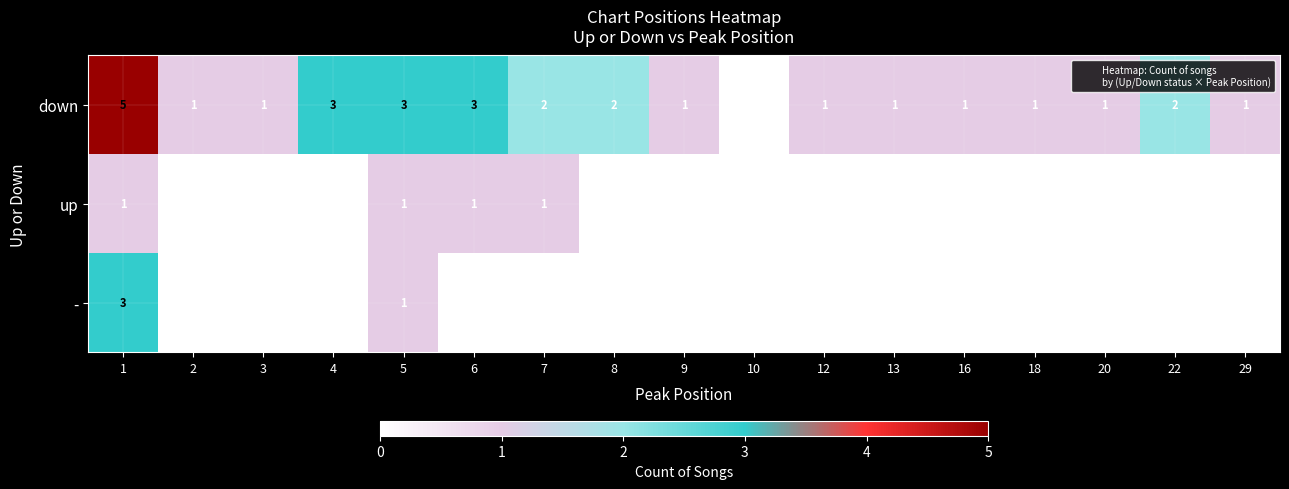

Which series has the largest total across all categories?

down